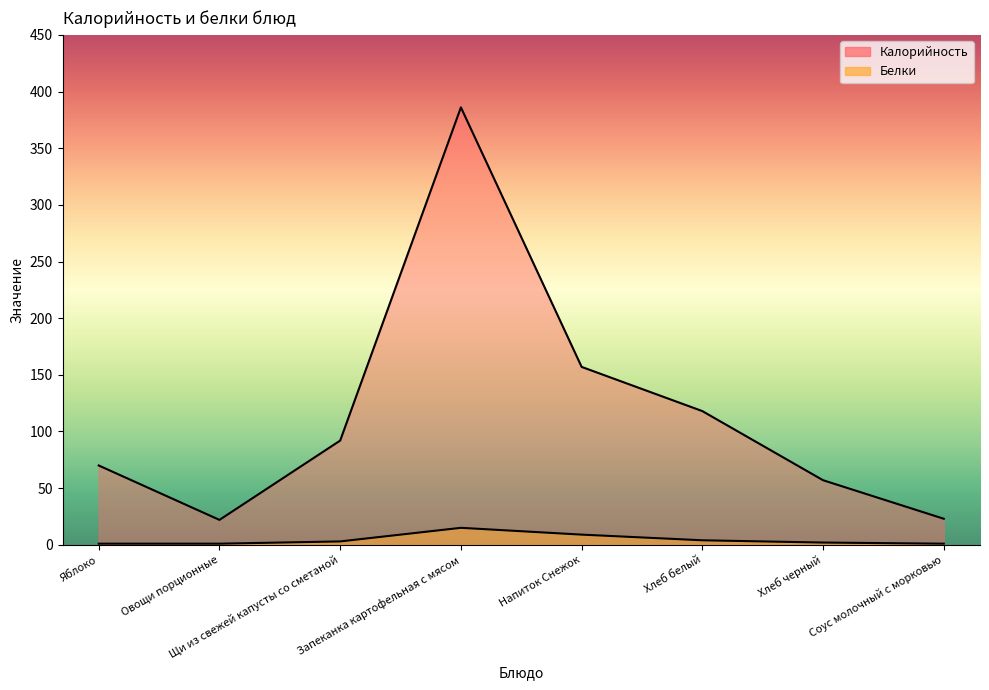

Read the Калорийность value at Напиток Снежок.

157